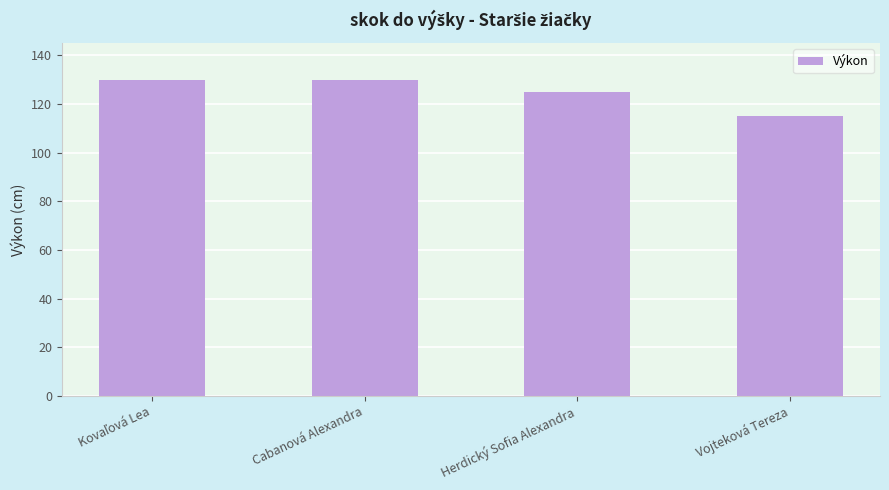

What is the average value?

125